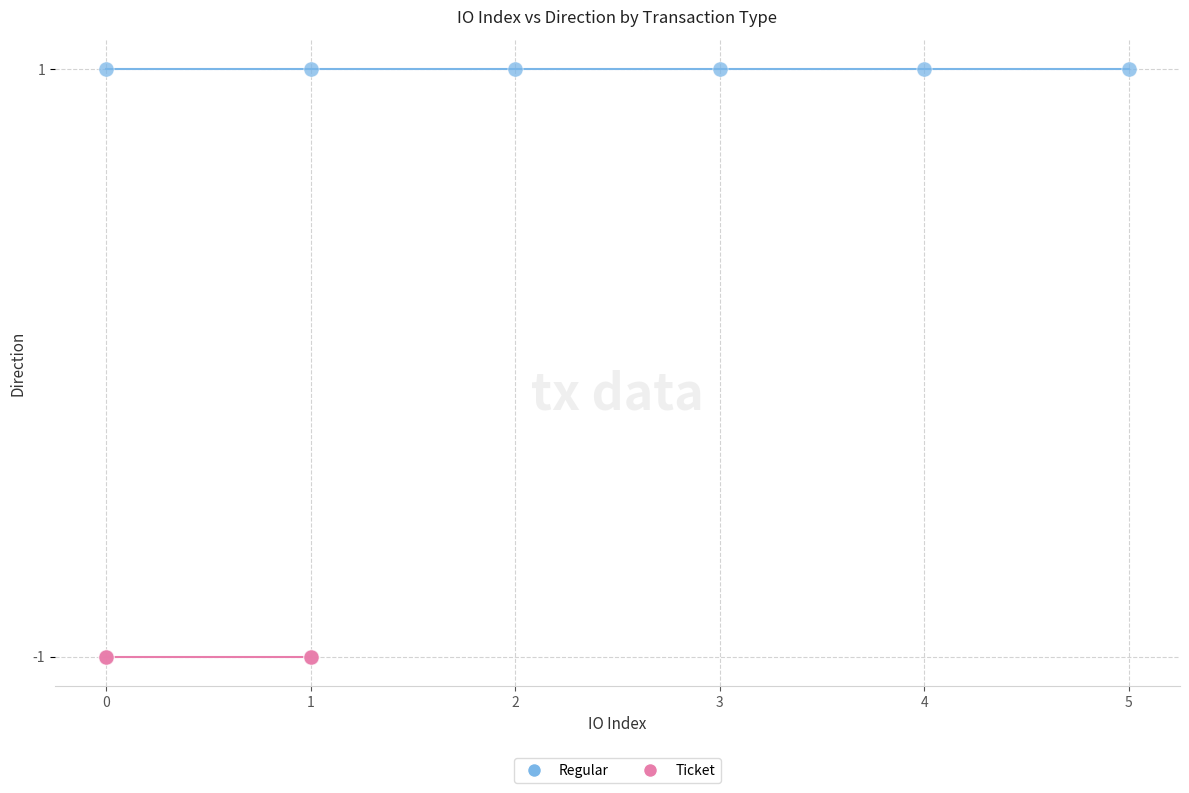

Which series reaches the minimum Y coordinate?

Ticket